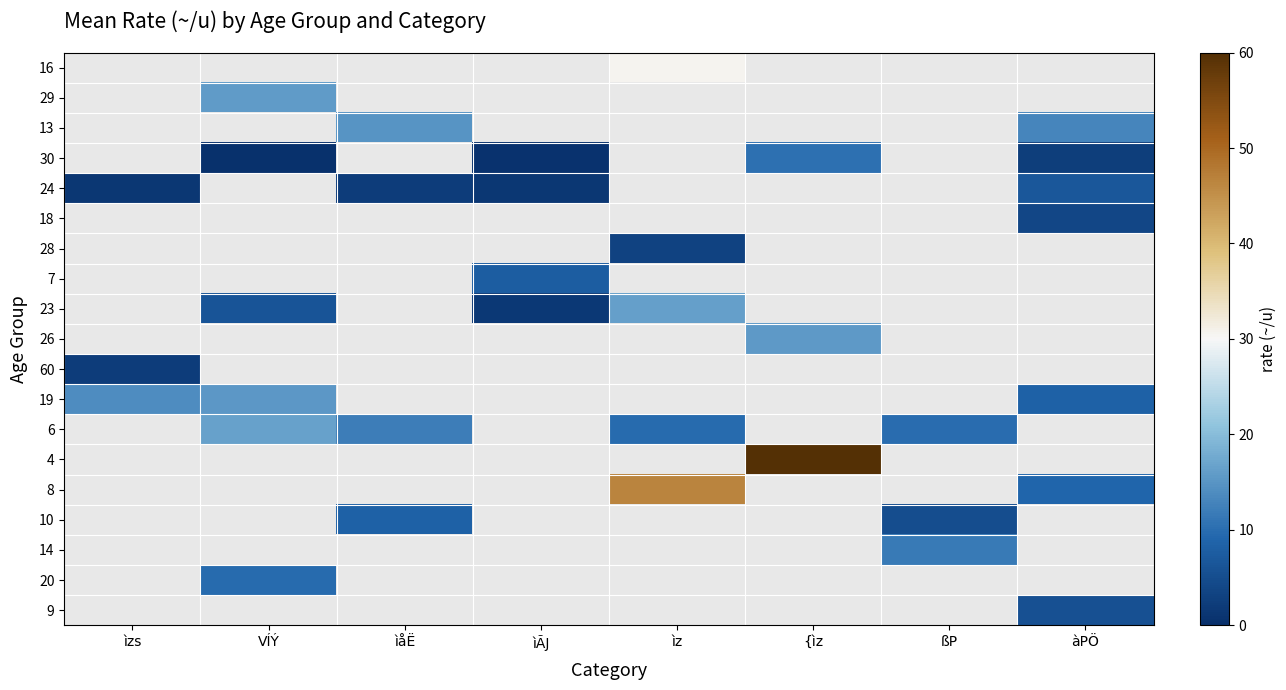

What is the minimum value shown in the chart?

0.4